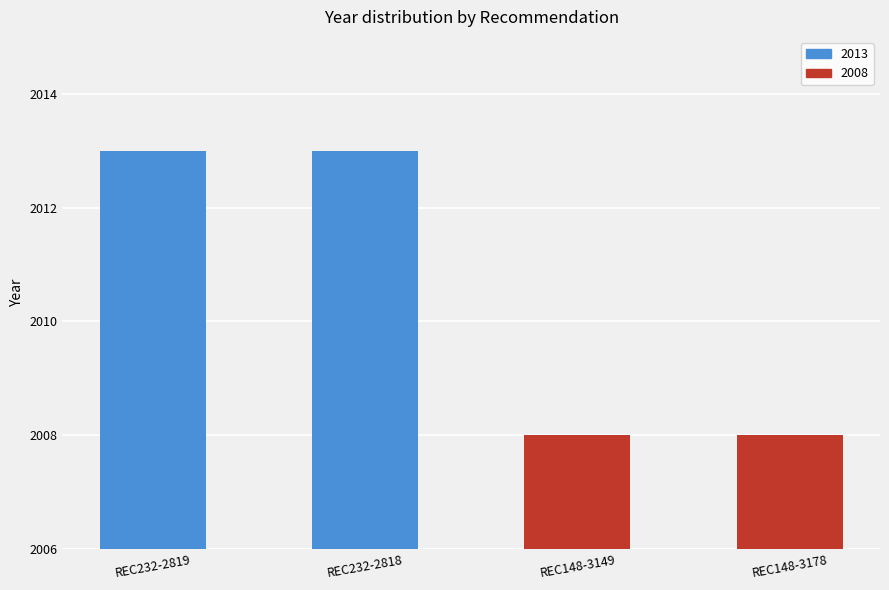

Count the number of data series in this chart.

1